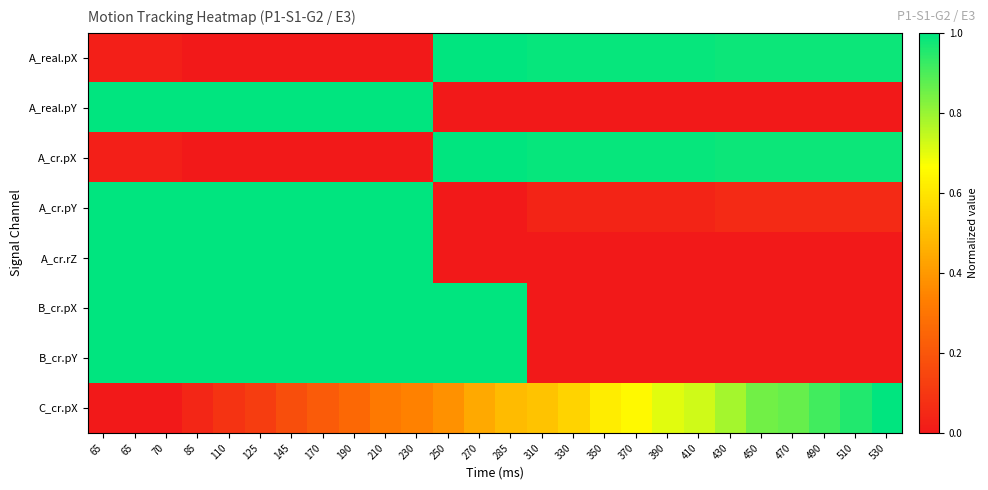

Count the number of categories in the chart.

26